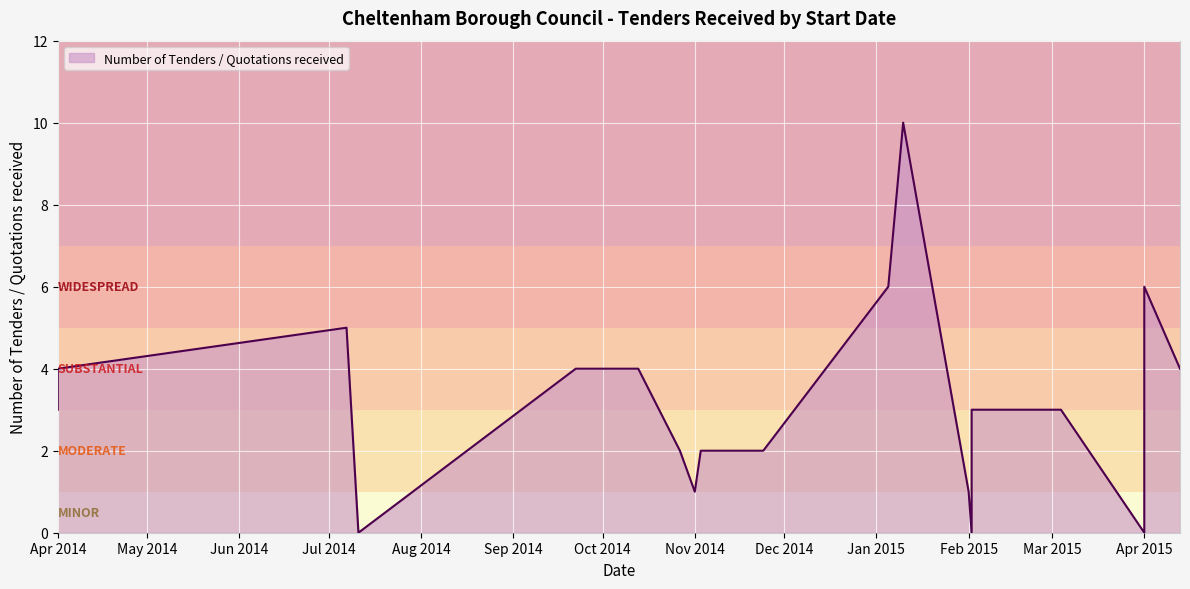

Rank the categories by value from highest to lowest.

10/01/2015, 05/01/2015, 01/04/2015, 07/07/2014, 01/04/2014, 13/04/2015, 13/10/2014, 15/12/2014, 22/09/2014, 01/04/2014, 02/02/2015, 04/03/2015, 02/02/2015, 24/11/2014, 03/11/2014, 27/10/2014, 01/11/2014, 01/02/2015, 02/02/2015, 11/07/2014, 01/04/2015